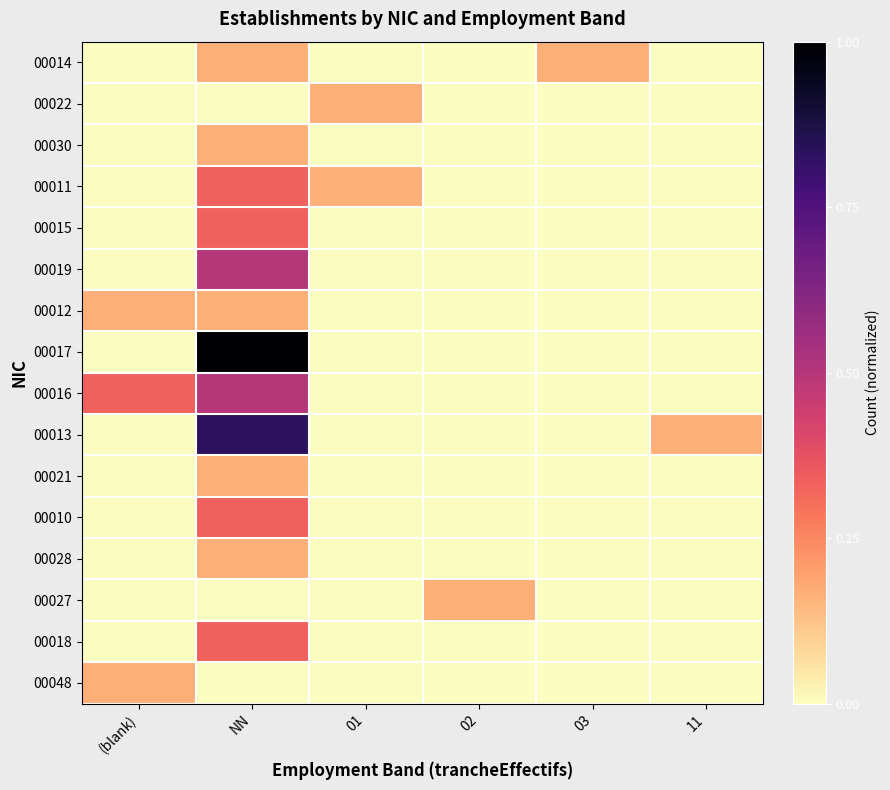

Rank the series by their maximum value, from highest to lowest.

00017, 00013, 00019, 00016, 00011, 00015, 00010, 00018, 00014, 00022, 00030, 00012, 00021, 00028, 00027, 00048